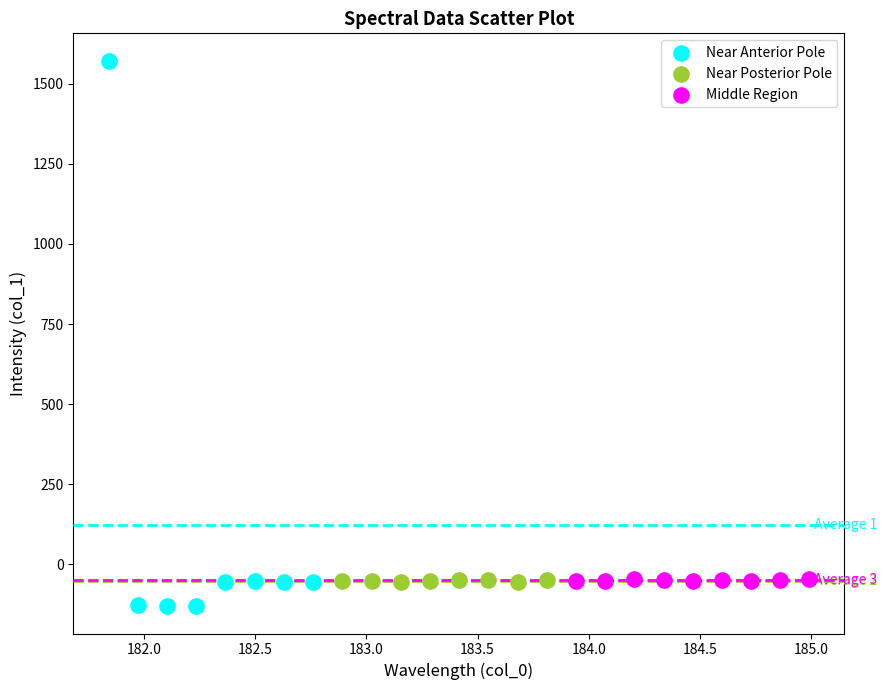

Which series has the widest spread of Y values?

Near Anterior Pole